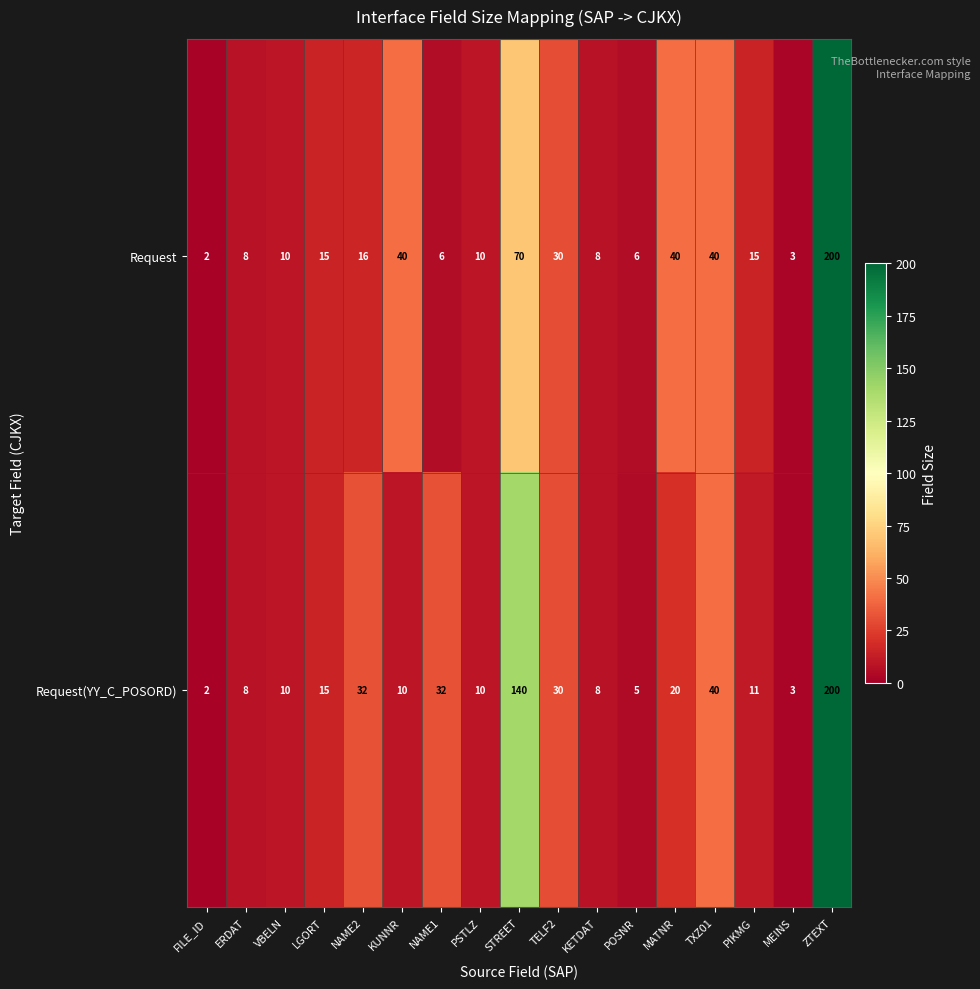

Which category has the highest value across all series?

ZTEXT